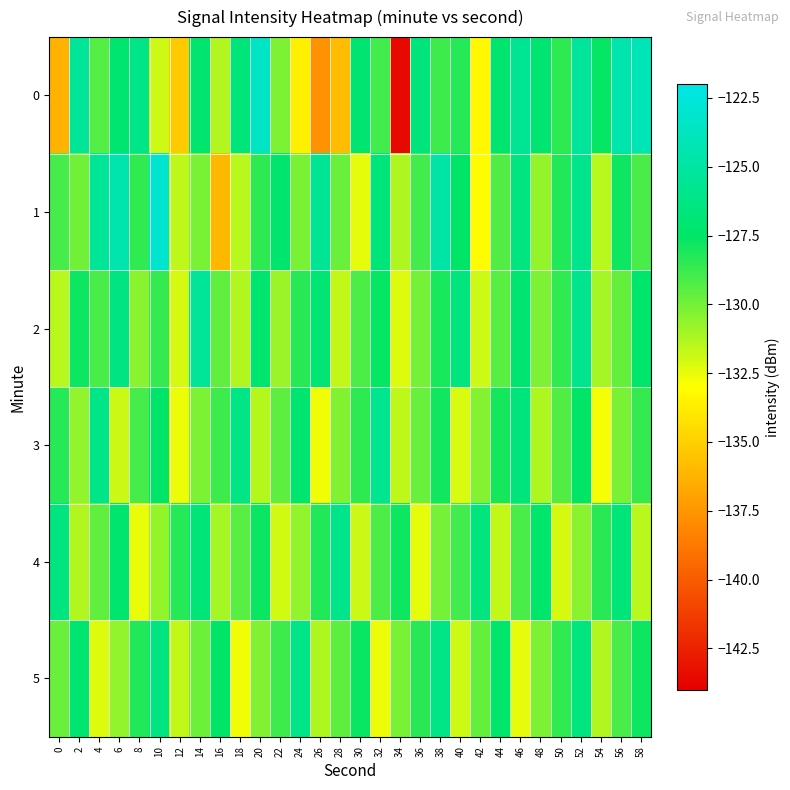

Reading right to left, what are all the values shown in this chart?

0: 58=-124.1	56=-124.5	54=-127.6	52=-125.2	50=-128.5	48=-127.1	46=-125.5	44=-127.2	42=-133.3	40=-128.3	38=-128.8	36=-126.6	34=-143.6	32=-128.9	30=-127.0	28=-135.8	26=-137.7	24=-133.7	22=-130.2	20=-123.5	18=-126.7	16=-131.3	14=-127.2	12=-135.3	10=-131.9	8=-126.1	6=-127.1	4=-129.3	2=-125.4	0=-136.2
1: 58=-129.1	56=-127.8	54=-131.5	52=-125.9	50=-128.2	48=-130.7	46=-126.4	44=-129.3	42=-133.1	40=-127.5	38=-124.8	36=-128.9	34=-131.2	32=-126.7	30=-132.4	28=-129.8	26=-125.6	24=-130.1	22=-127.3	20=-128.5	18=-131.5	16=-136.1	14=-130.1	12=-131.6	10=-123.0	8=-128.6	6=-124.4	4=-125.4	2=-130.0	0=-129.0
2: 58=-127.3	56=-129.7	54=-131.1	52=-125.8	50=-128.6	48=-130.2	46=-127.0	44=-129.4	42=-131.9	40=-126.5	38=-128.1	36=-130.0	34=-132.3	32=-127.6	30=-129.2	28=-131.7	26=-126.9	24=-128.4	22=-130.8	20=-127.2	18=-131.3	16=-129.6	14=-125.4	12=-132.1	10=-128.7	8=-130.5	6=-126.3	4=-129.1	2=-127.8	0=-131.5
3: 58=-128.7	56=-130.1	54=-132.8	52=-127.5	50=-129.3	48=-131.2	46=-126.6	44=-128.0	42=-130.4	40=-132.2	38=-127.9	36=-129.8	34=-131.6	32=-125.7	30=-128.5	28=-130.3	26=-132.7	24=-127.1	22=-129.5	20=-131.4	18=-126.2	16=-128.8	14=-130.2	12=-132.6	10=-127.4	8=-129.0	6=-131.8	4=-126.1	2=-130.6	0=-128.3
4: 58=-131.5	56=-126.7	54=-128.4	52=-130.5	50=-132.1	48=-127.3	46=-129.1	44=-131.7	42=-126.5	40=-128.9	38=-130.0	36=-132.4	34=-127.8	32=-129.2	30=-131.8	28=-126.0	26=-128.2	24=-130.6	22=-132.0	20=-127.7	18=-129.4	16=-131.1	14=-126.8	12=-128.3	10=-130.7	8=-132.5	6=-127.2	4=-129.6	2=-131.3	0=-126.4
5: 58=-127.8	56=-129.1	54=-131.3	52=-126.5	50=-128.6	48=-130.2	46=-132.4	44=-127.3	42=-129.7	40=-131.9	38=-126.2	36=-128.4	34=-130.1	32=-132.6	30=-127.7	28=-129.5	26=-131.2	24=-126.1	22=-128.8	20=-130.3	18=-132.7	16=-127.5	14=-129.9	12=-131.7	10=-126.3	8=-128.2	6=-130.6	4=-132.3	2=-127.1	0=-129.8